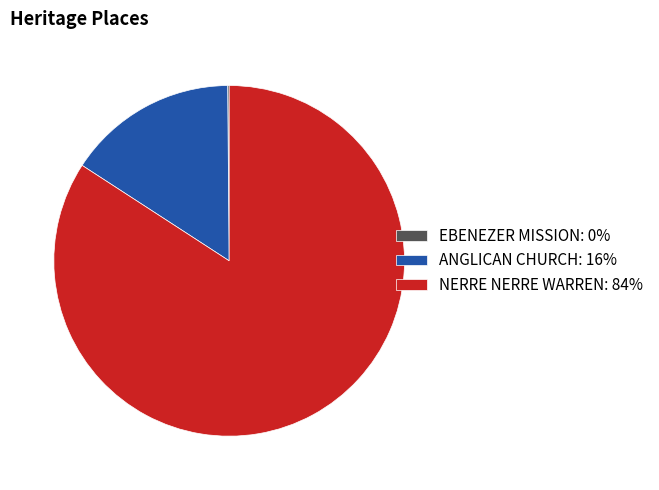

Which slice is the largest?

NERRE NERRE WARREN